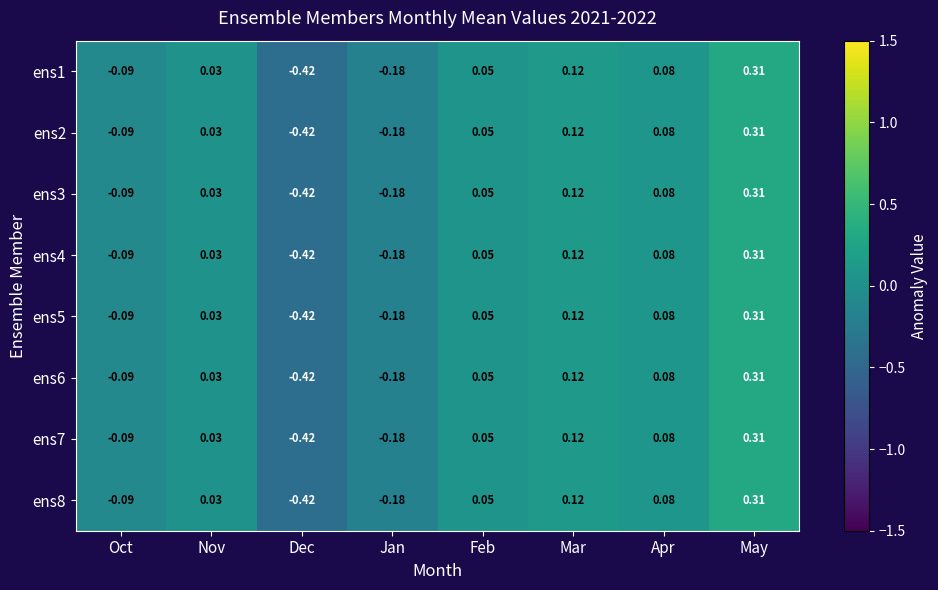

Where is ens2 nearest to the value 0?

Nov